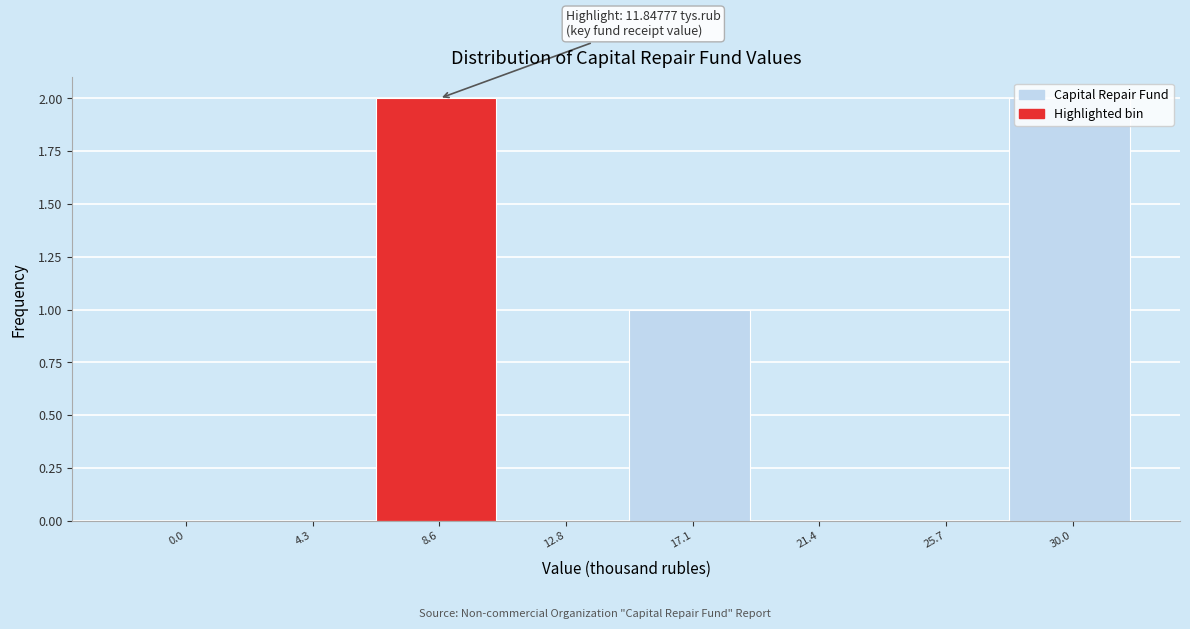

Approximately how many times larger is the value at 8.6 compared to 30.0?

1.0